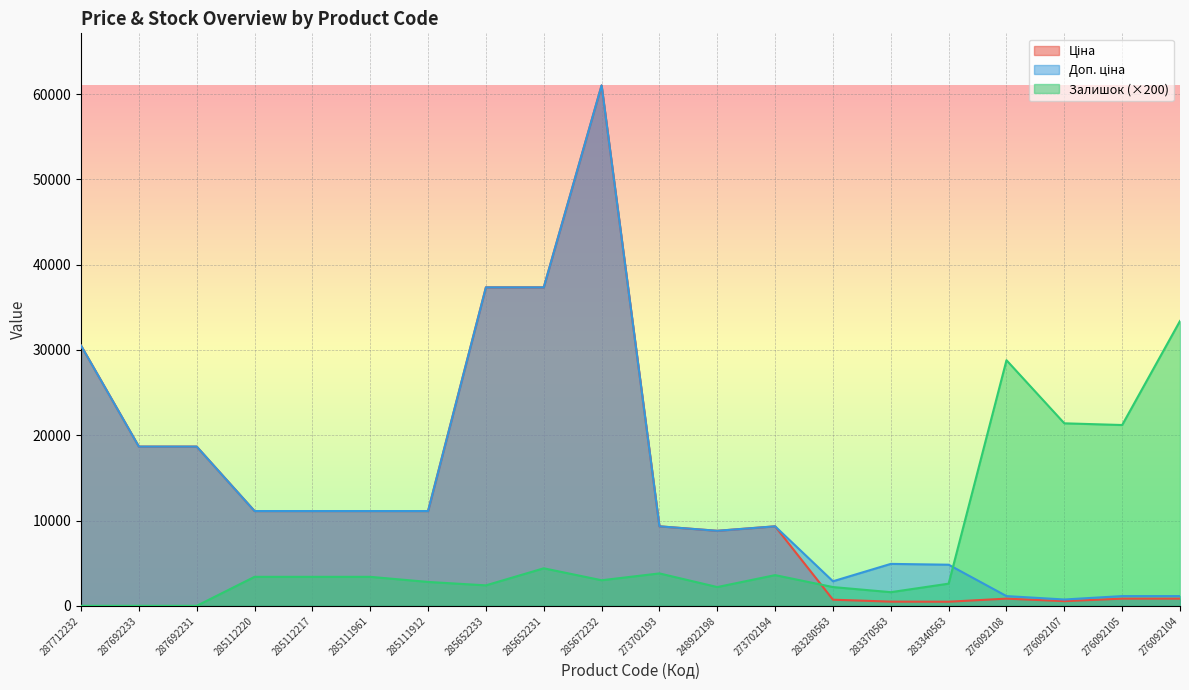

True or false: Доп. ціна has more than 0 interior local peaks.

True